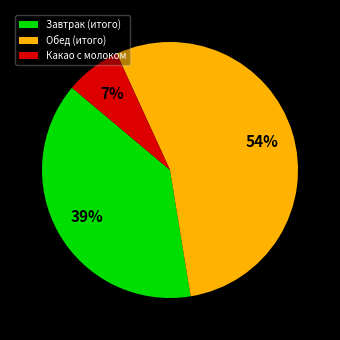

How many segments does this pie chart have?

3